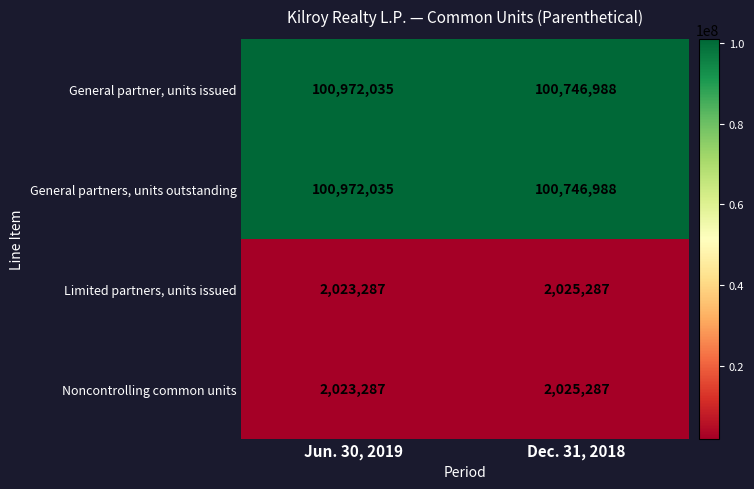

Rank the categories by General partners, units outstanding value from highest to lowest.

Jun. 30, 2019, Dec. 31, 2018